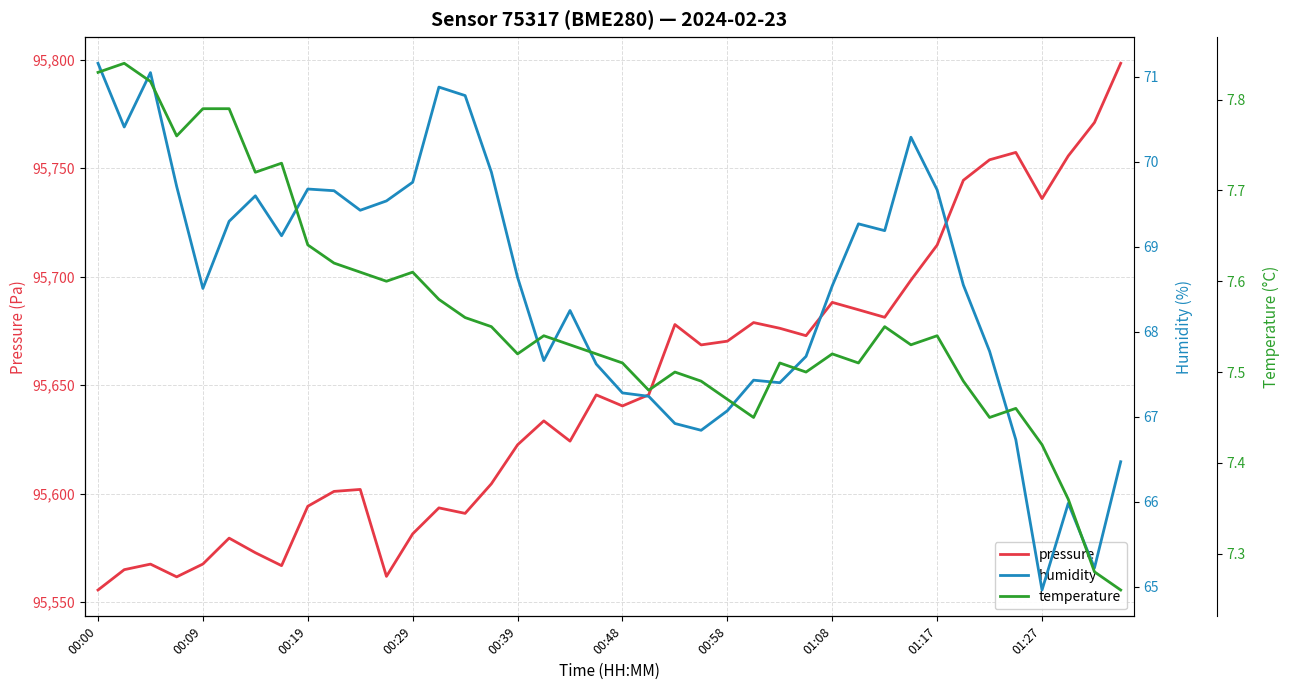

What are all the series names shown in the legend?

pressure, humidity, temperature